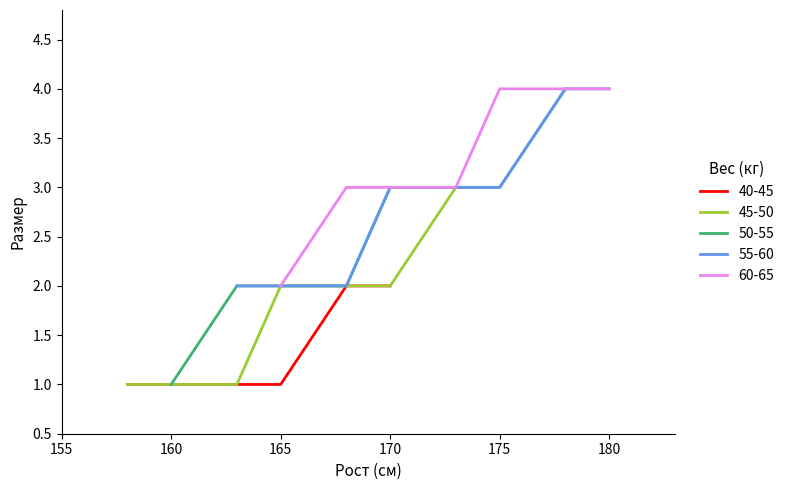

True or false: 40-45 has a value of 2 at 170.

True